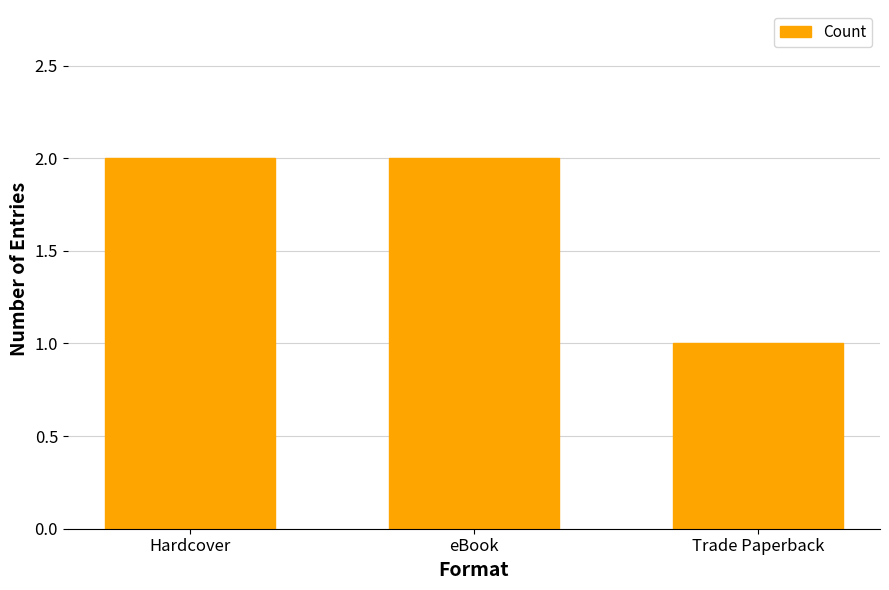

The value at Hardcover is 4. True or false?

False